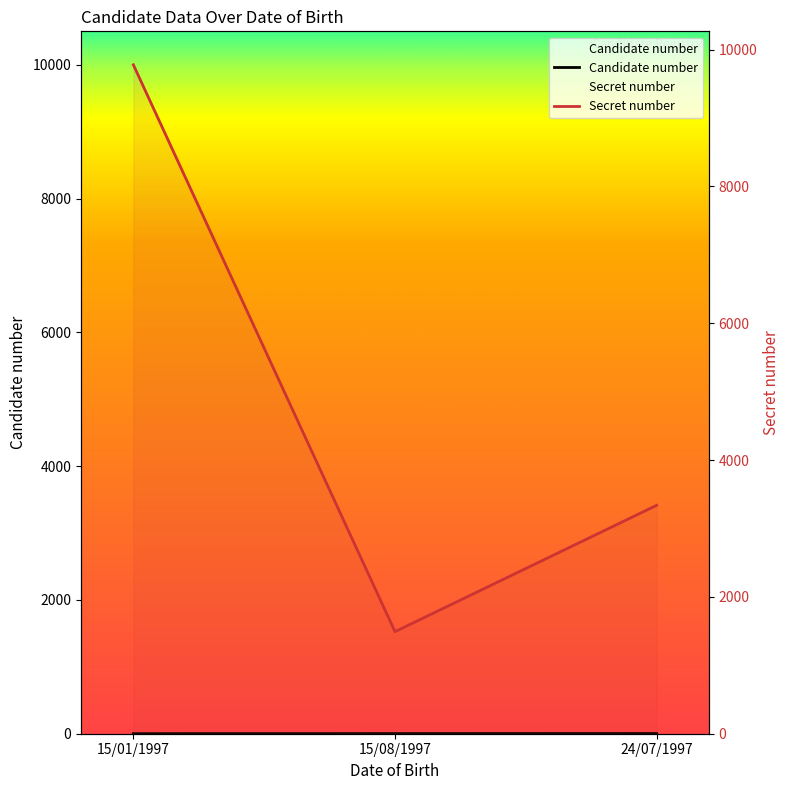

At which category is the sum across all series the highest?

15/01/1997